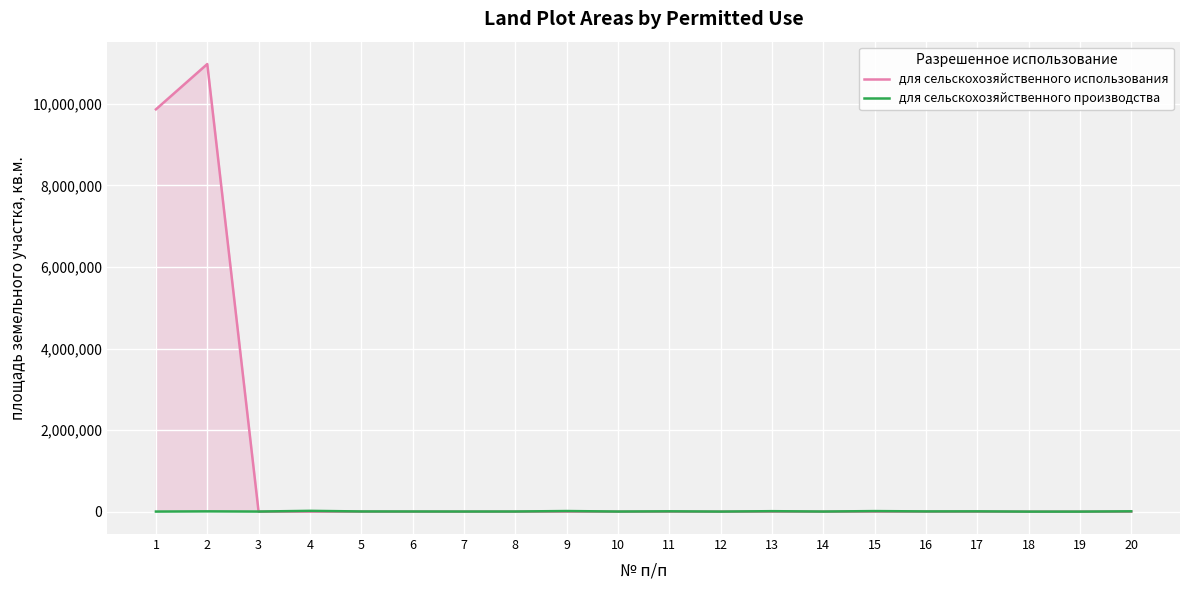

Which series changed the most between 9 and 10?

для сельскохозяйственного производства